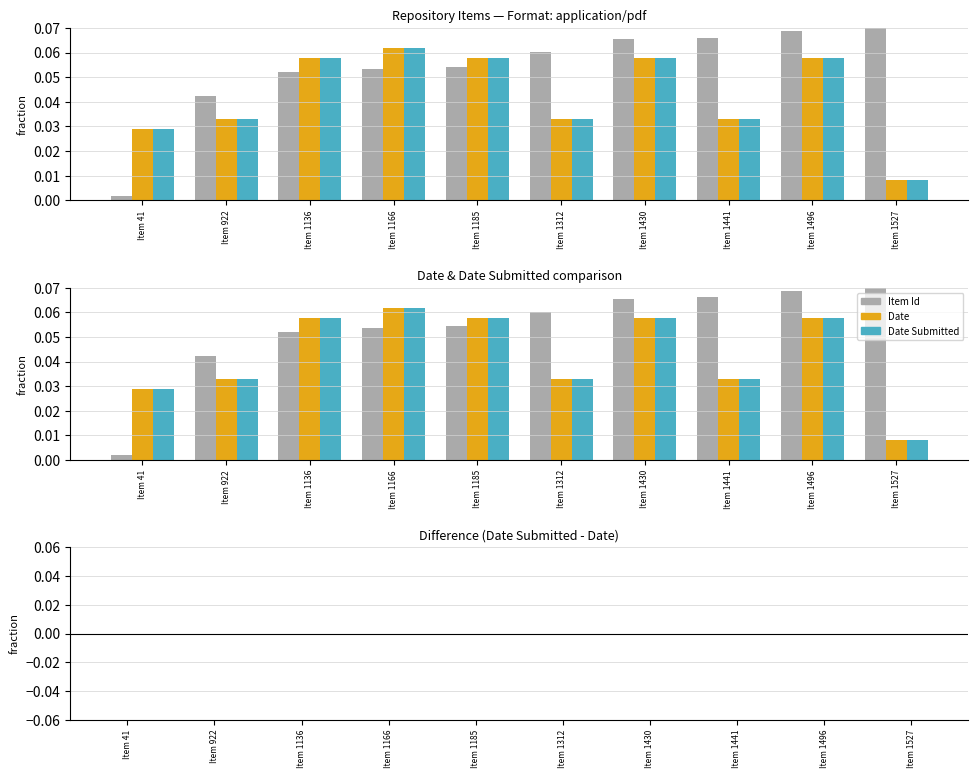

At which category does the chart reach its peak across all series?

Item 1527